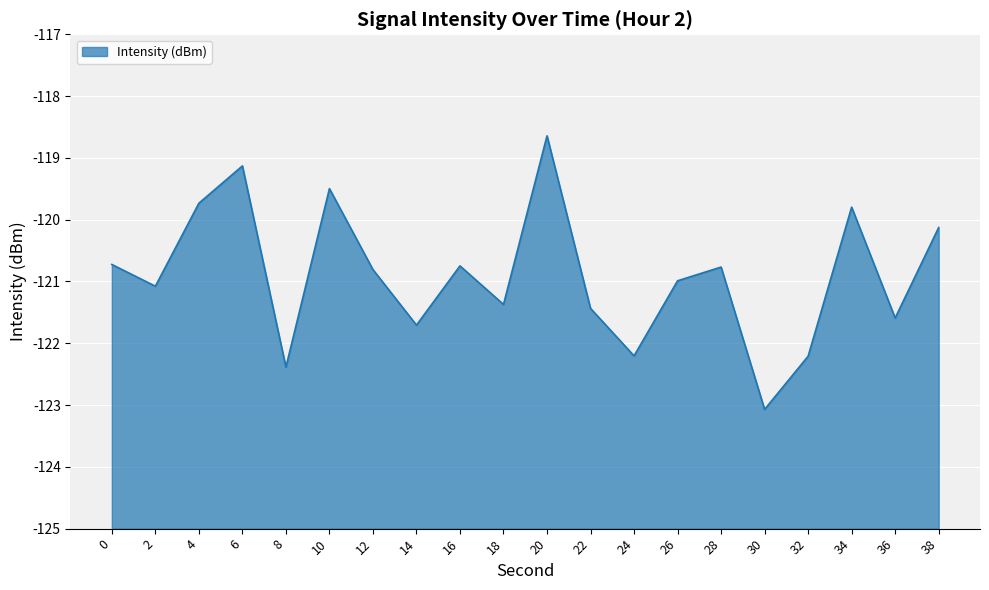

The chart shows a value of -169.5 at 18. True or false?

False